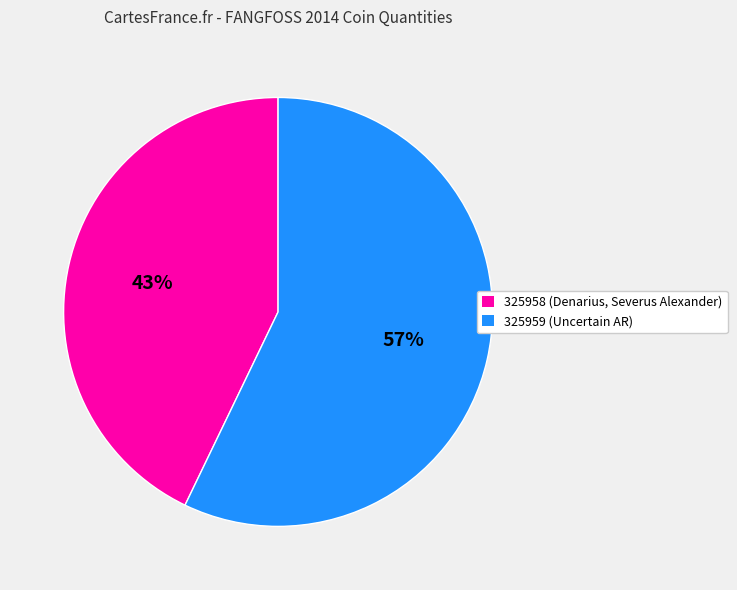

Approximately how many times larger is the value at 325959 (Uncertain AR) compared to 325958 (Denarius, Severus Alexander)?

1.3